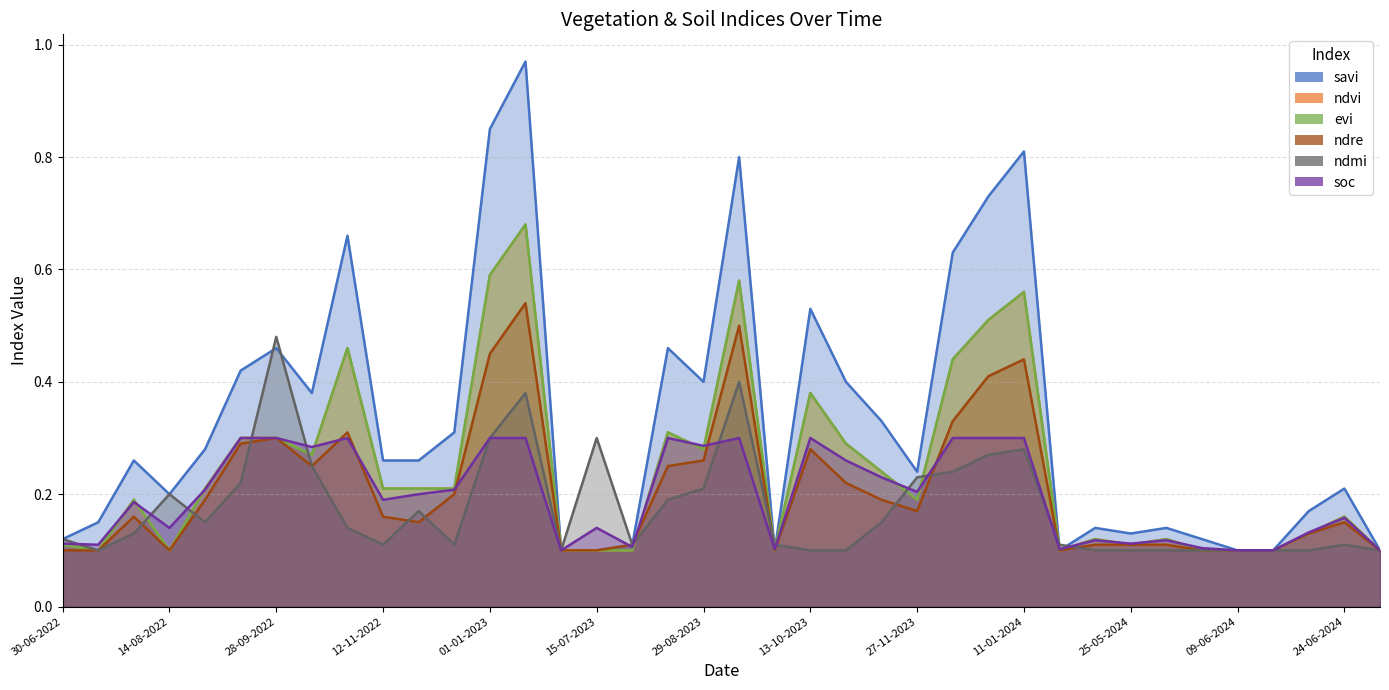

How many lines are shown in the chart?

6